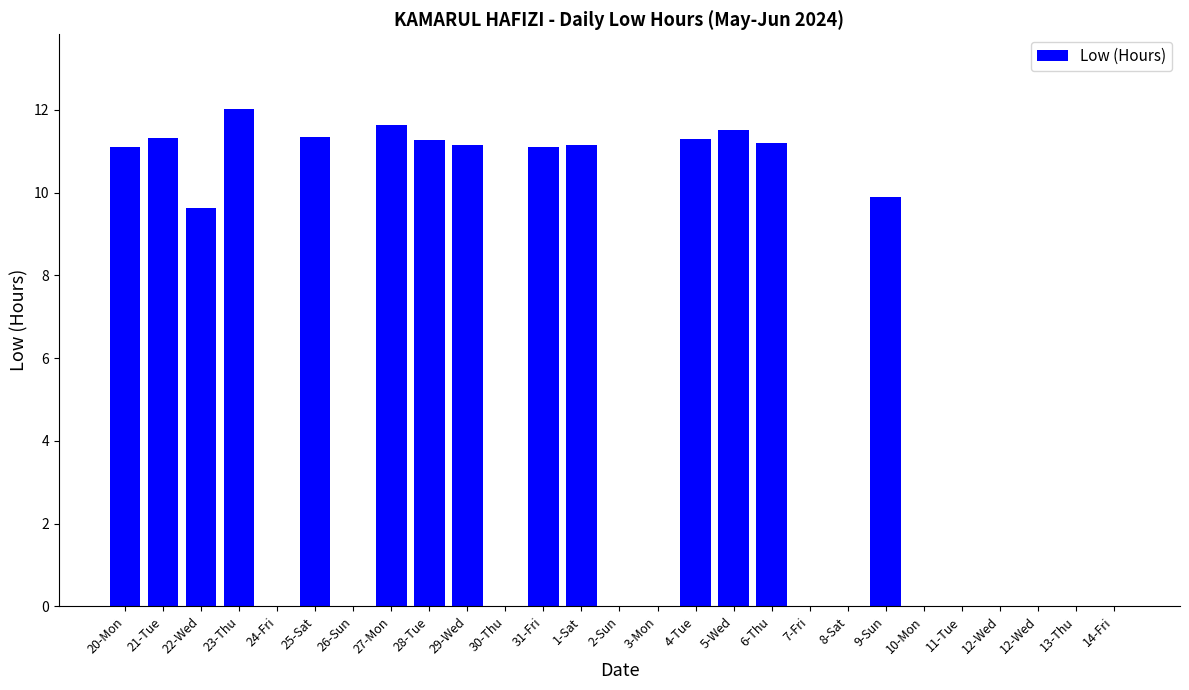

Count the number of data series in this chart.

1